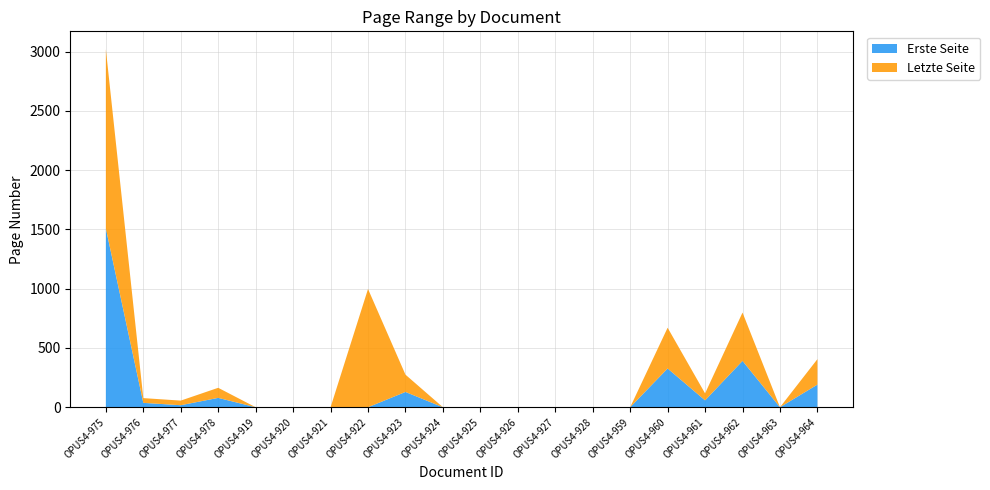

Reading left to right, transcribe all the data shown in this chart.

Erste Seite: 1509	37	17	79	0	0	0	0	129	0	0	0	0	0	0	327	58	391	0	191
Letzte Seite: 1512	40	39	85	0	0	0	998	146	0	0	0	0	0	0	344	59	408	0	215